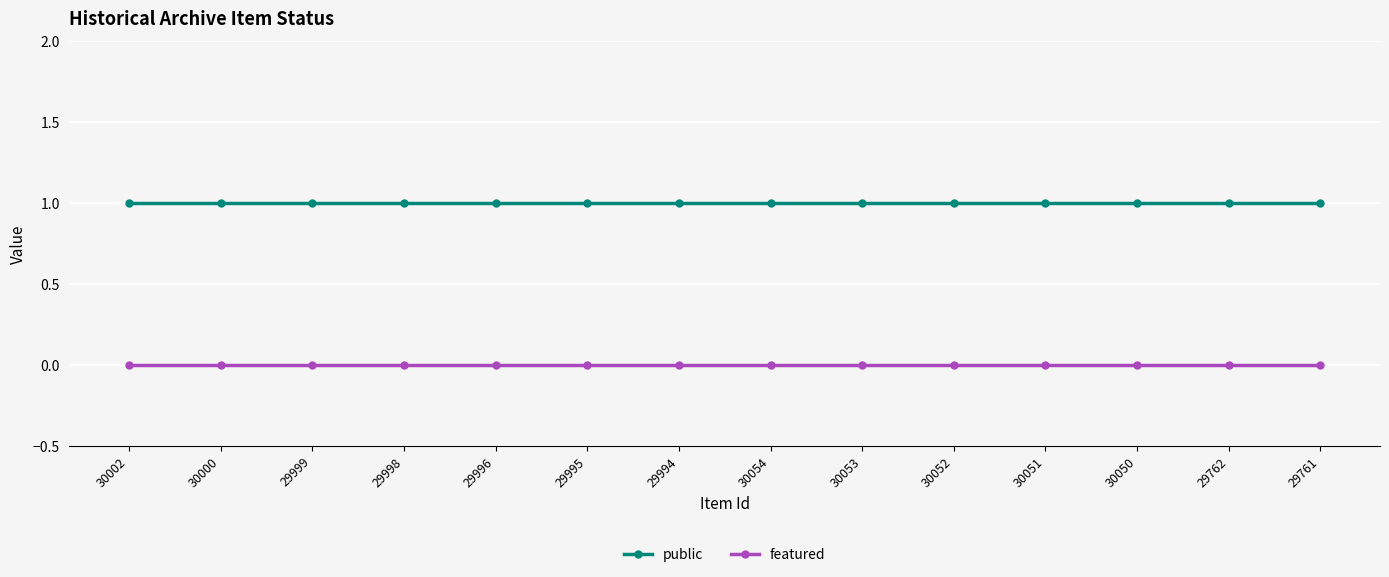

What is the label of the 8th point from the left?

30054